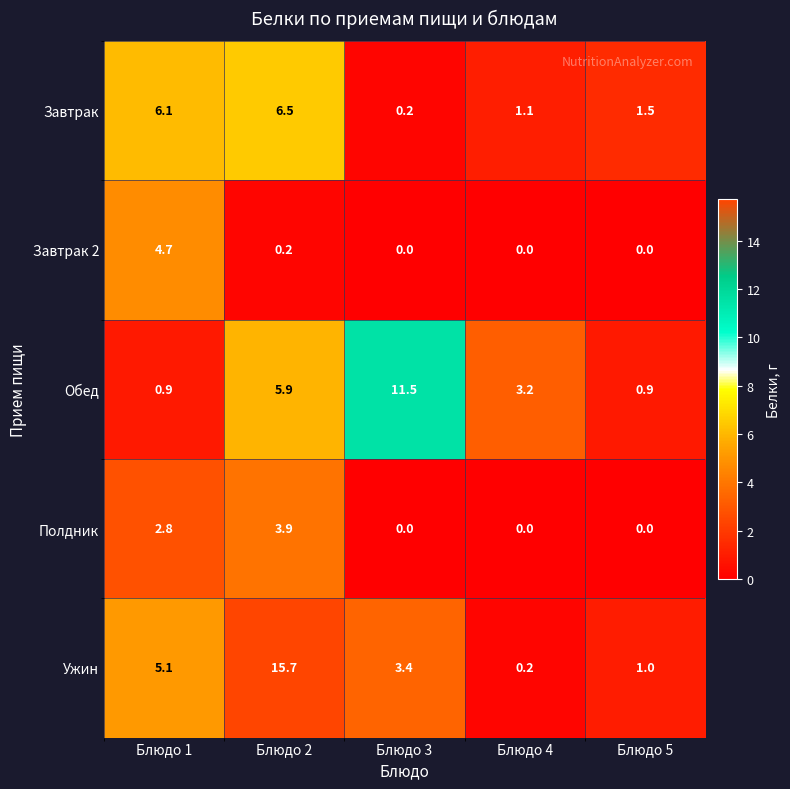

Reading left to right, what are all the values shown in this chart?

Завтрак: Блюдо 1=6.1	Блюдо 2=6.5	Блюдо 3=0.2	Блюдо 4=1.1	Блюдо 5=1.5
Завтрак 2: Блюдо 1=4.7	Блюдо 2=0.2	Блюдо 3=0.0	Блюдо 4=0.0	Блюдо 5=0.0
Обед: Блюдо 1=0.9	Блюдо 2=5.9	Блюдо 3=11.5	Блюдо 4=3.2	Блюдо 5=0.9
Полдник: Блюдо 1=2.8	Блюдо 2=3.9	Блюдо 3=0.0	Блюдо 4=0.0	Блюдо 5=0.0
Ужин: Блюдо 1=5.1	Блюдо 2=15.7	Блюдо 3=3.4	Блюдо 4=0.2	Блюдо 5=1.0